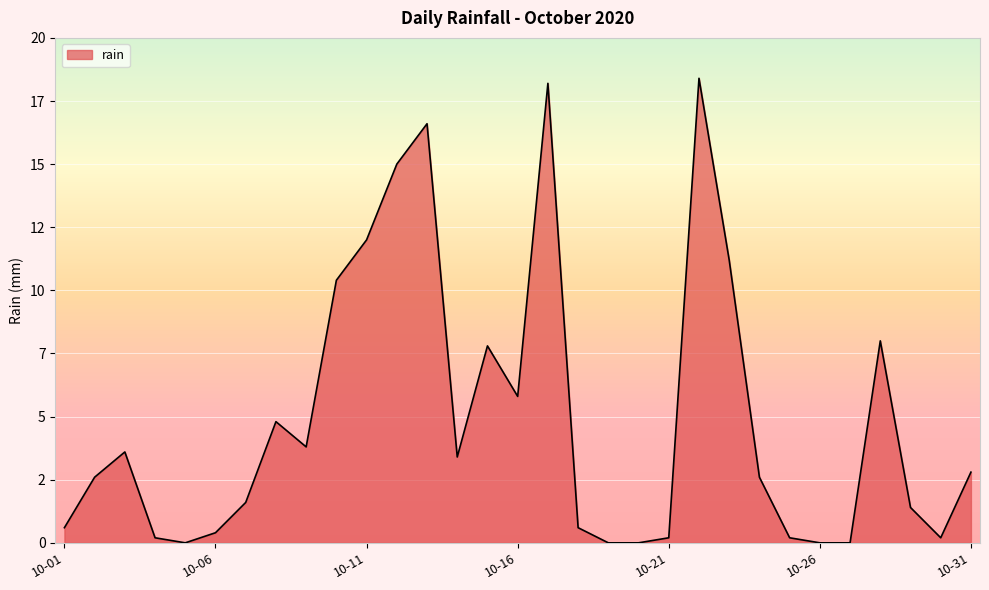

List the labels in order of value, largest first.

2020-10-22, 2020-10-17, 2020-10-13, 2020-10-12, 2020-10-11, 2020-10-23, 2020-10-10, 2020-10-28, 2020-10-15, 2020-10-16, 2020-10-08, 2020-10-09, 2020-10-03, 2020-10-14, 2020-10-31, 2020-10-02, 2020-10-24, 2020-10-07, 2020-10-29, 2020-10-01, 2020-10-18, 2020-10-06, 2020-10-04, 2020-10-21, 2020-10-25, 2020-10-30, 2020-10-05, 2020-10-19, 2020-10-20, 2020-10-26, 2020-10-27